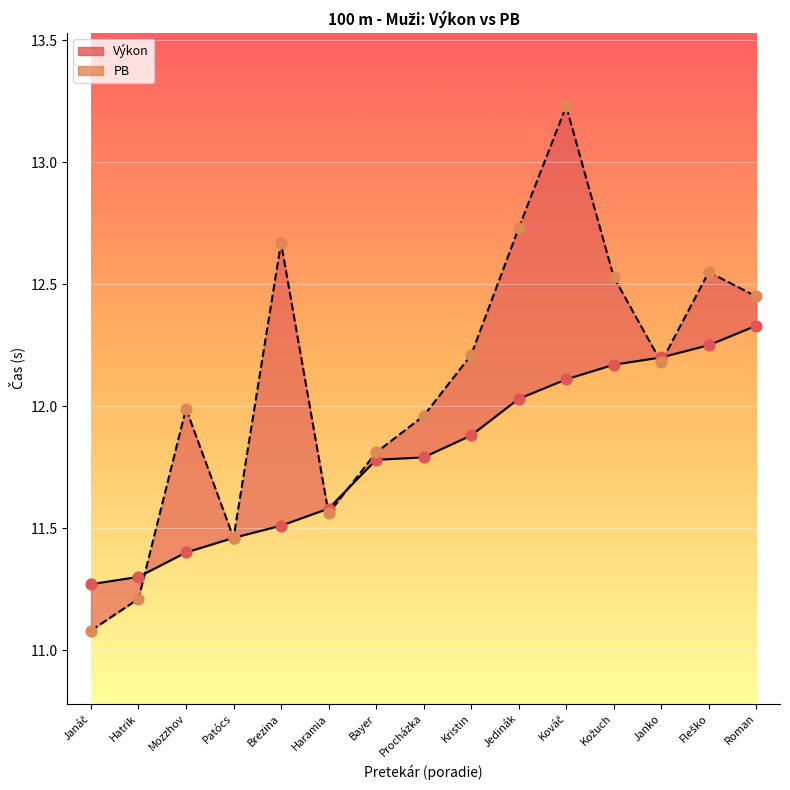

Which series contains the highest Y value?

PB